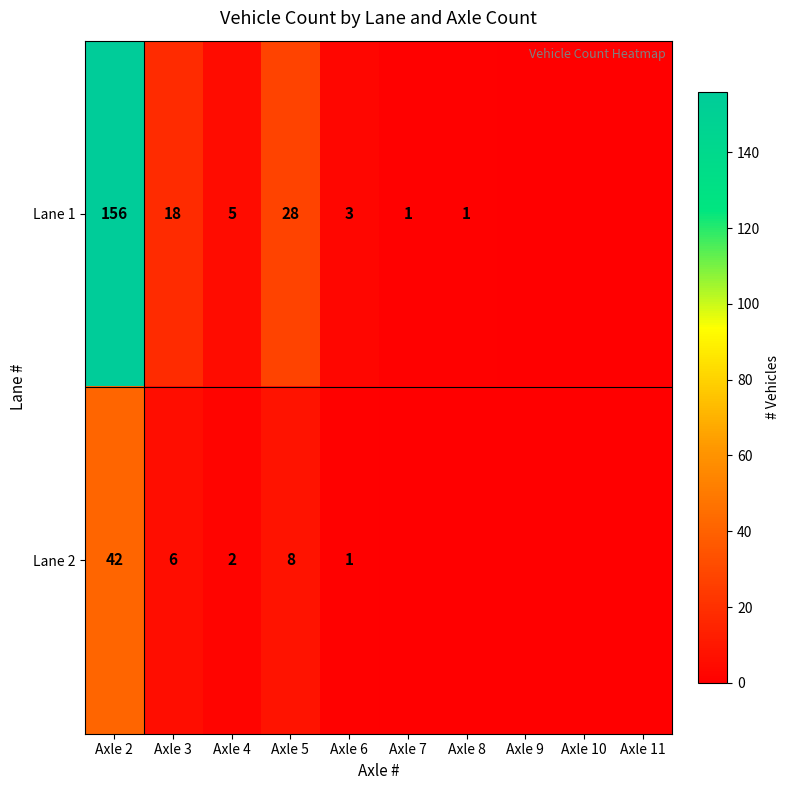

True or false: Lane 1 has a value of 18 at Axle 3.

True